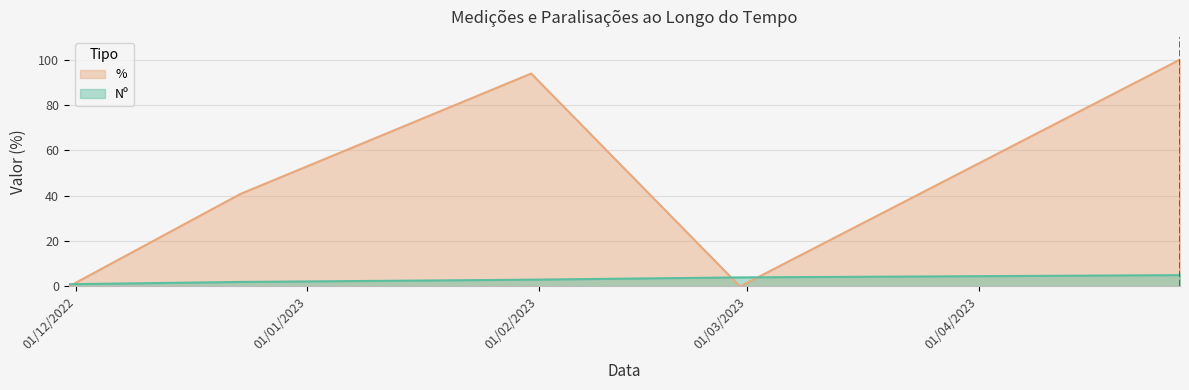

Between 31/01/2023 and 28/02/2023, which series saw the biggest shift?

%